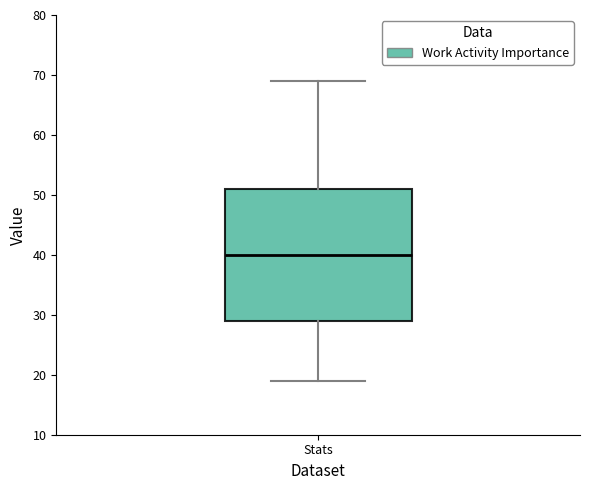

Read this box plot against the y-axis: the position of the median line, the range covered by the box, and the ends of both whiskers. The values are not printed on the chart, so give them approximately, as read against the axis.

median 40, box 29 to 51, whiskers 19 to 69